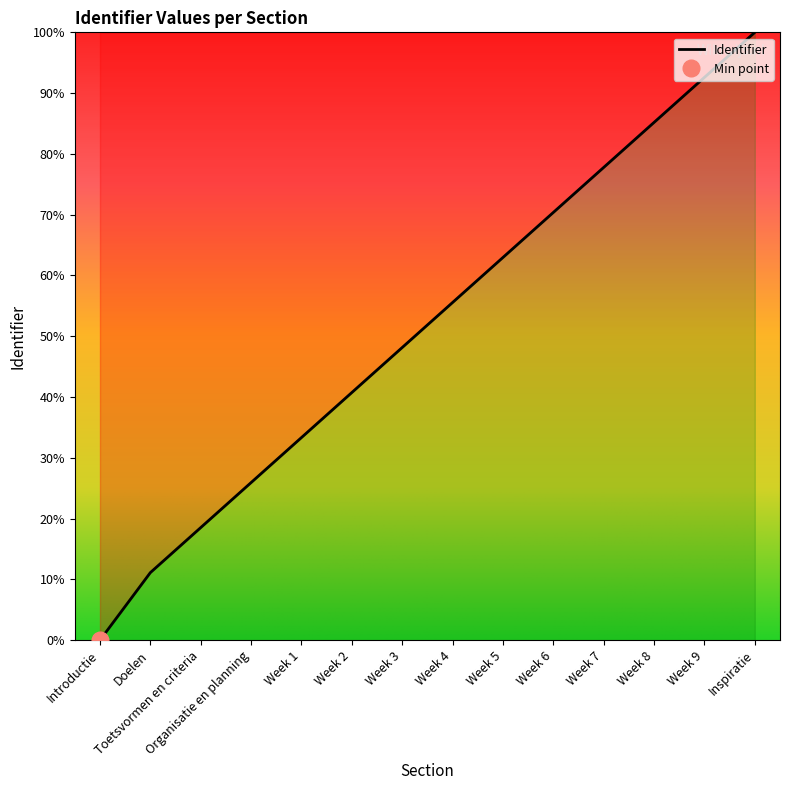

Reading left to right, transcribe all the data shown in this chart.

0.0	11.1	18.5	25.9	33.3	40.7	48.1	55.6	63.0	70.4	77.8	85.2	92.6	100.0